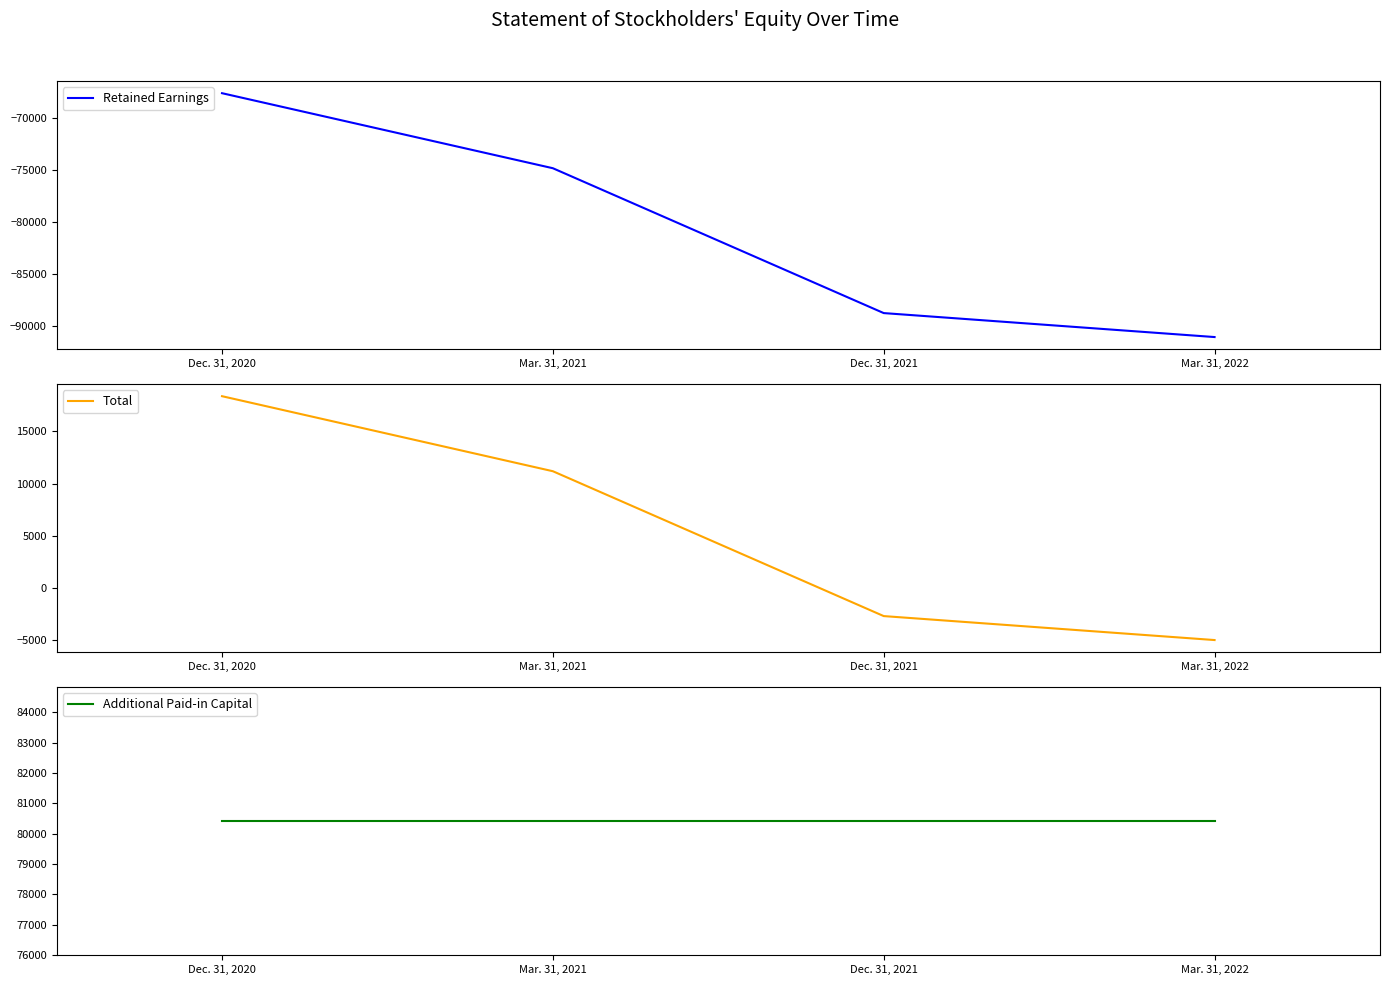

What is the label of the 1st point from the left?

Dec. 31, 2020